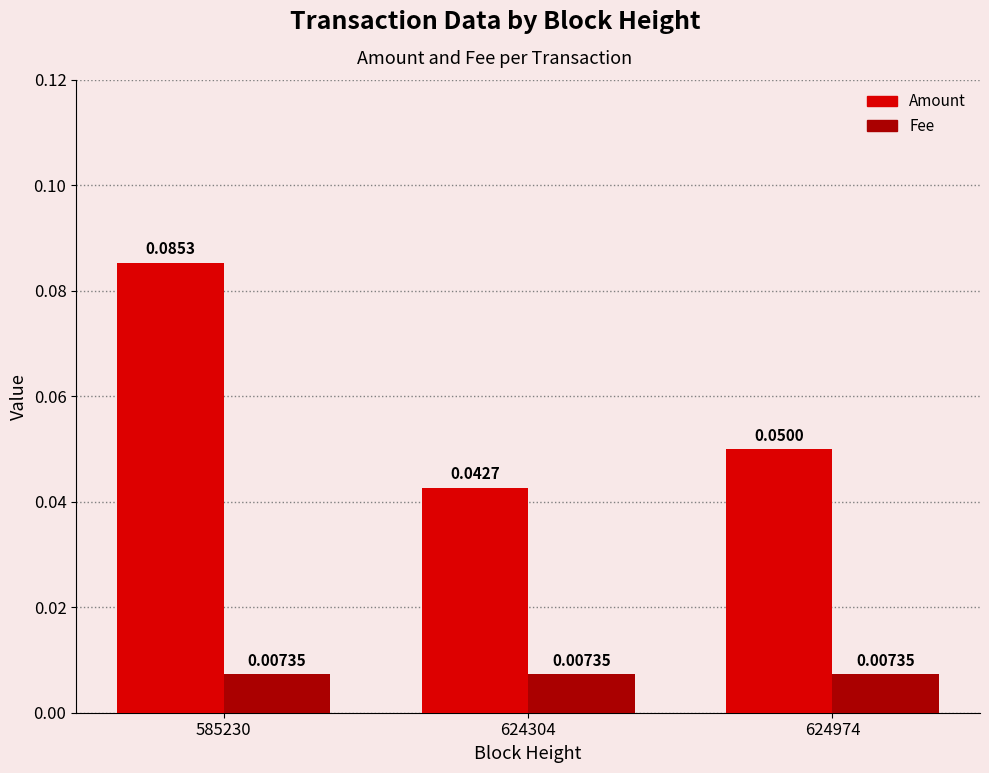

Which series has the largest total across all categories?

Amount